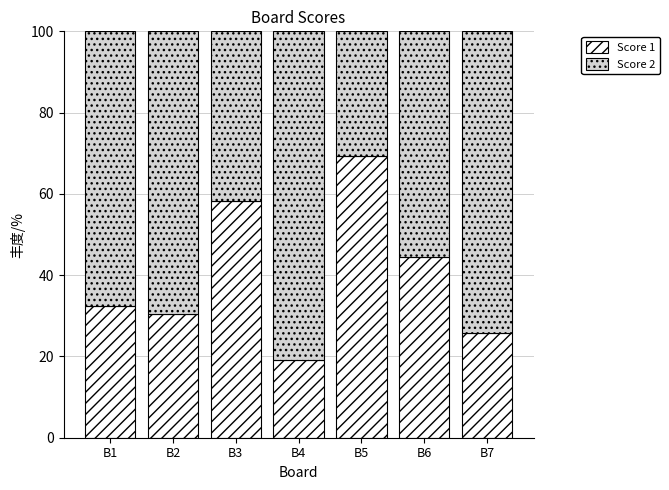

What is the difference between the maximum and second lowest values in the Score 1 series?

43.6